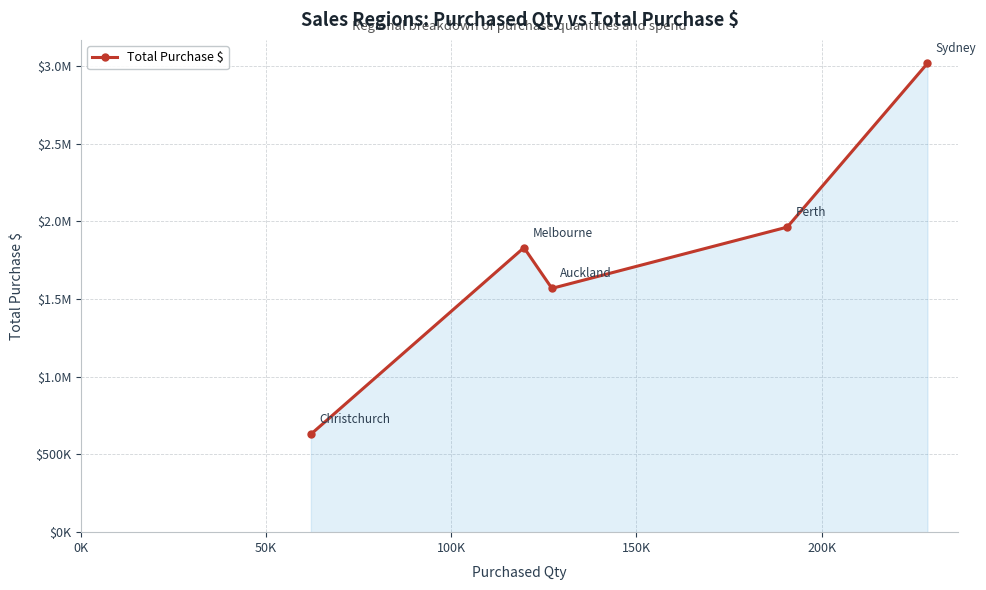

Reading right to left, list all the values displayed in this chart.

3017828	1963646	1569319	1831395	630415